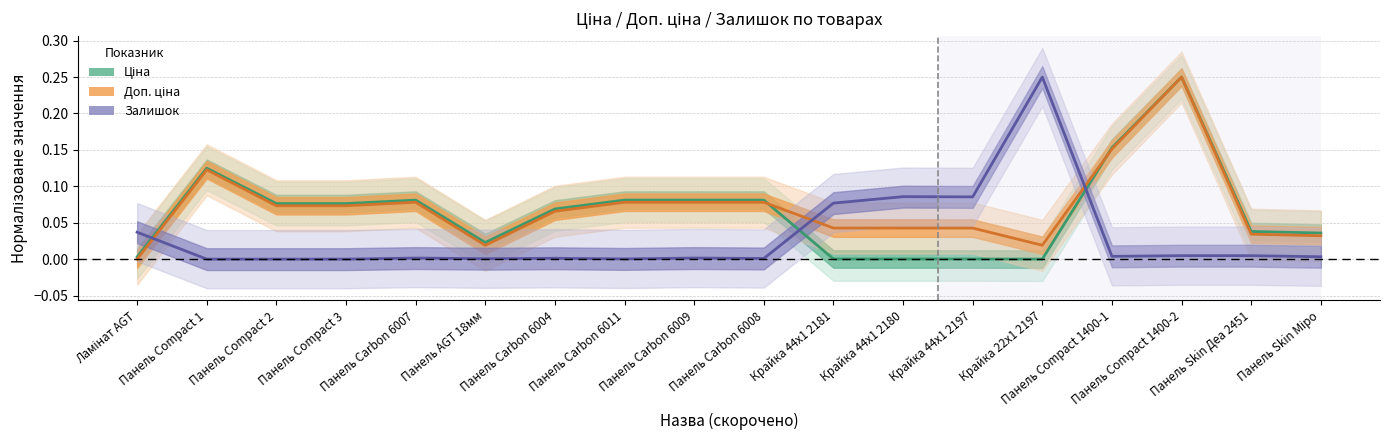

How many lines are shown in the chart?

3